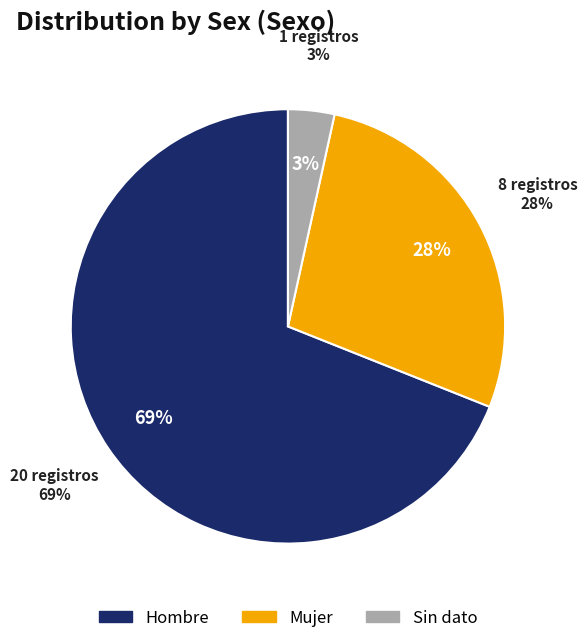

Which category has the biggest portion of the pie?

Hombre